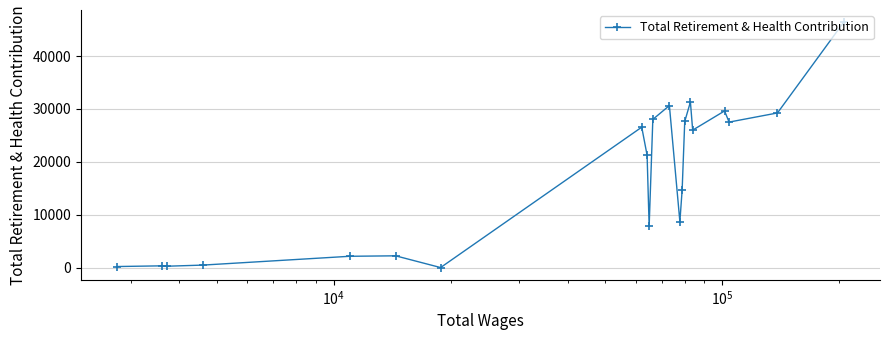

What is the maximum value shown in the chart?

46409